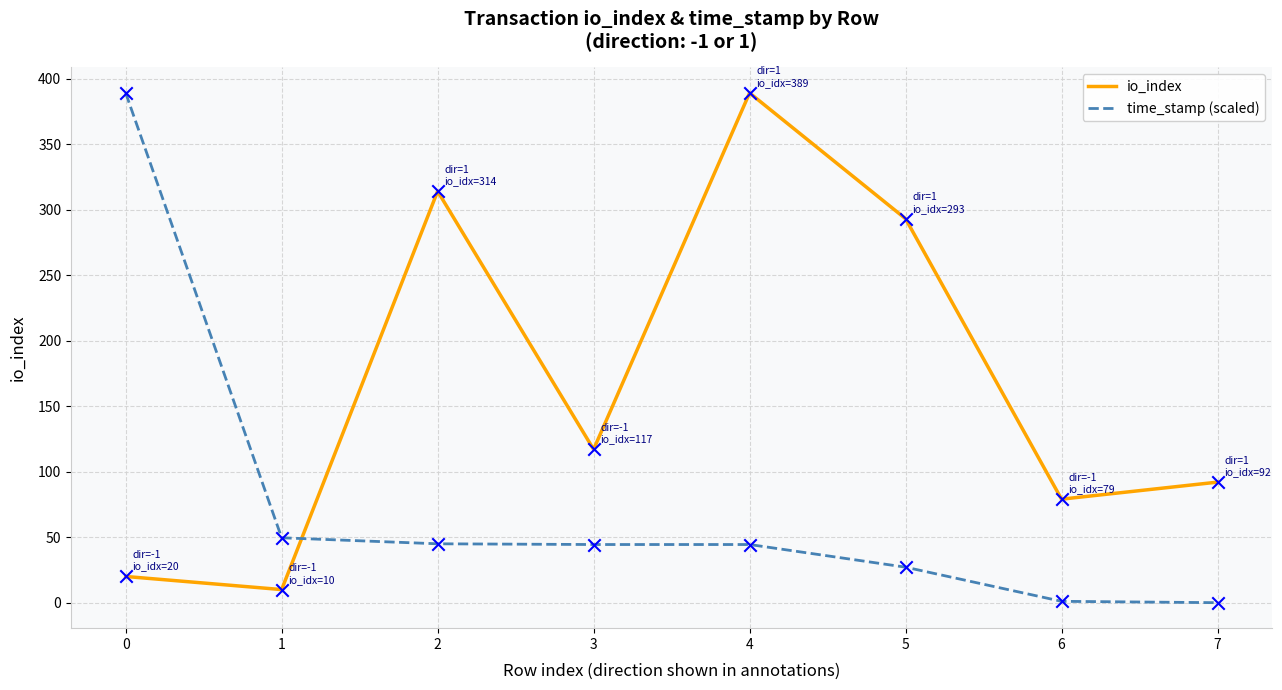

What is the total value across all series at 5?

320.1